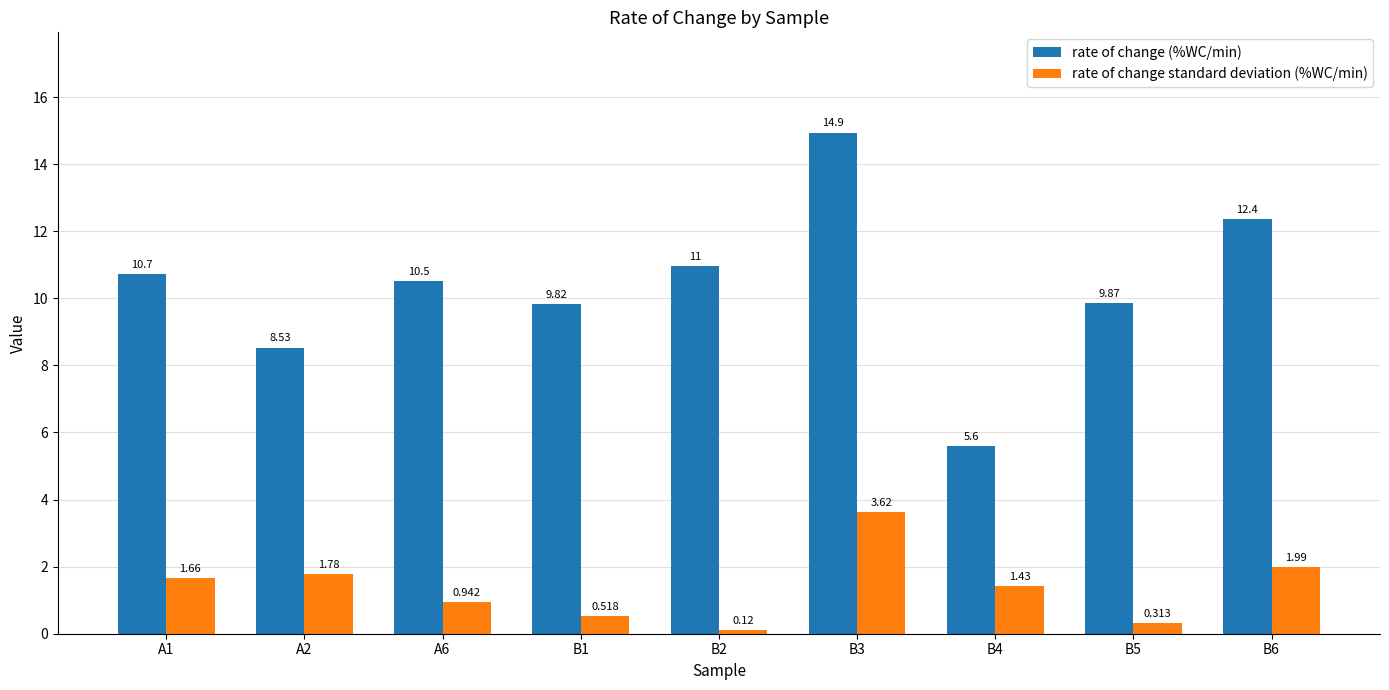

Which series changed the most between A1 and B5?

rate of change standard deviation (%WC/min)